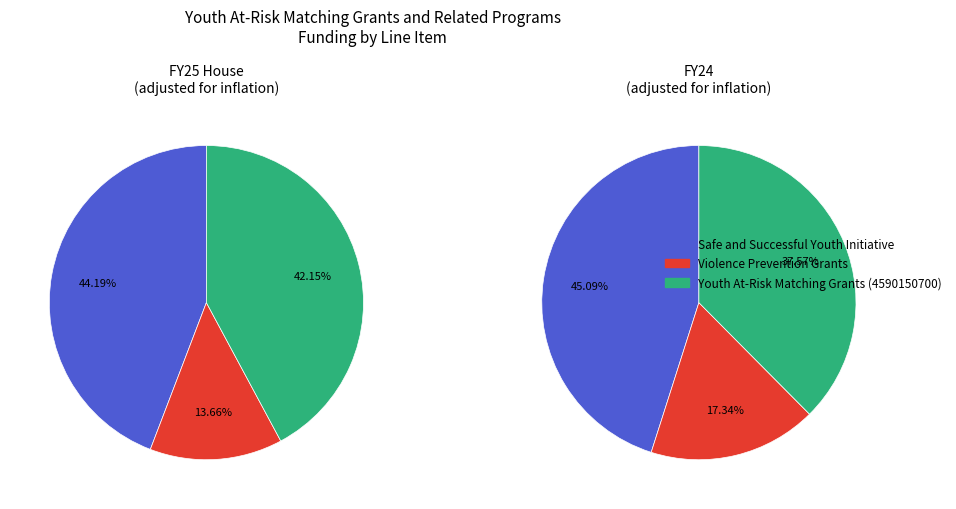

Which has a higher value, Safe and Successful Youth Initiative or Youth At-Risk Matching Grants (4590150700)?

Safe and Successful Youth Initiative